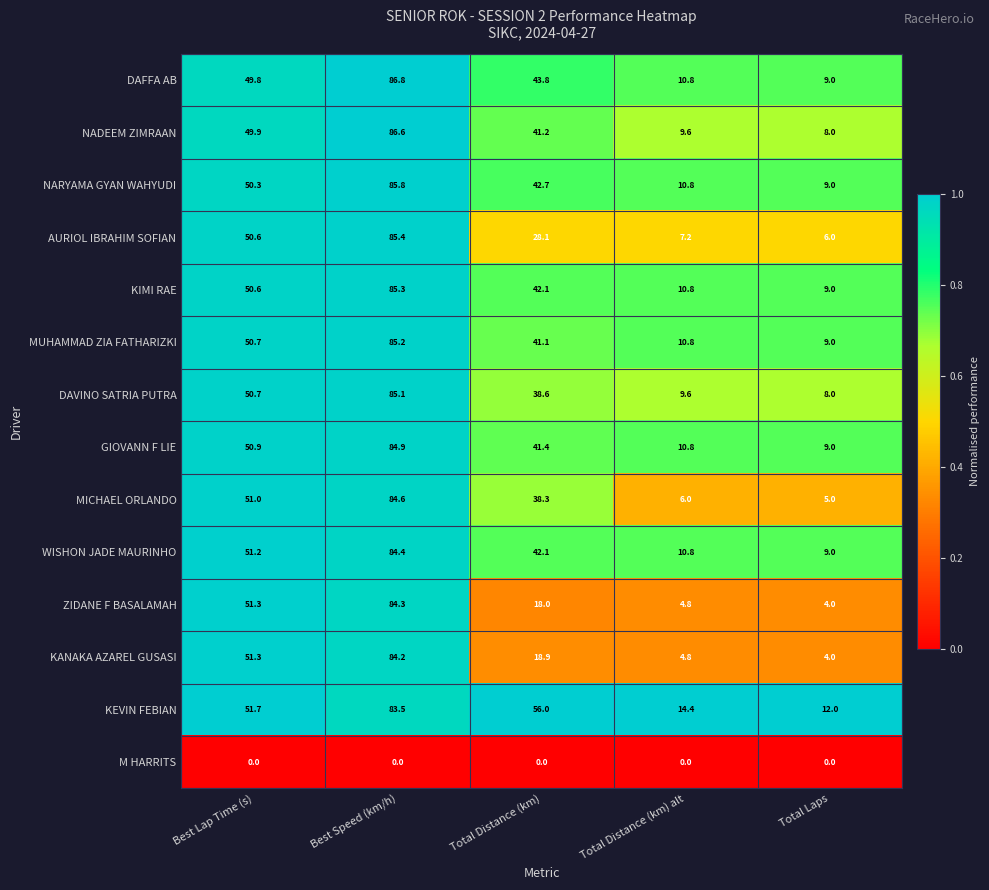

True or false: NADEEM ZIMRAAN has a value of 86.6 at Best Speed (km/h).

True